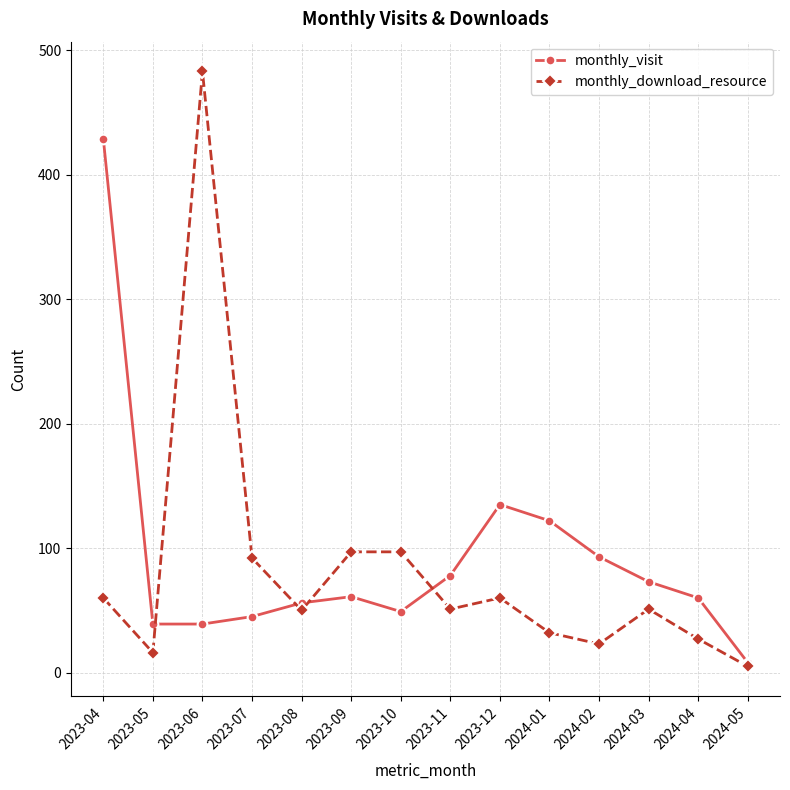

Which series has the widest spread of values?

monthly_download_resource